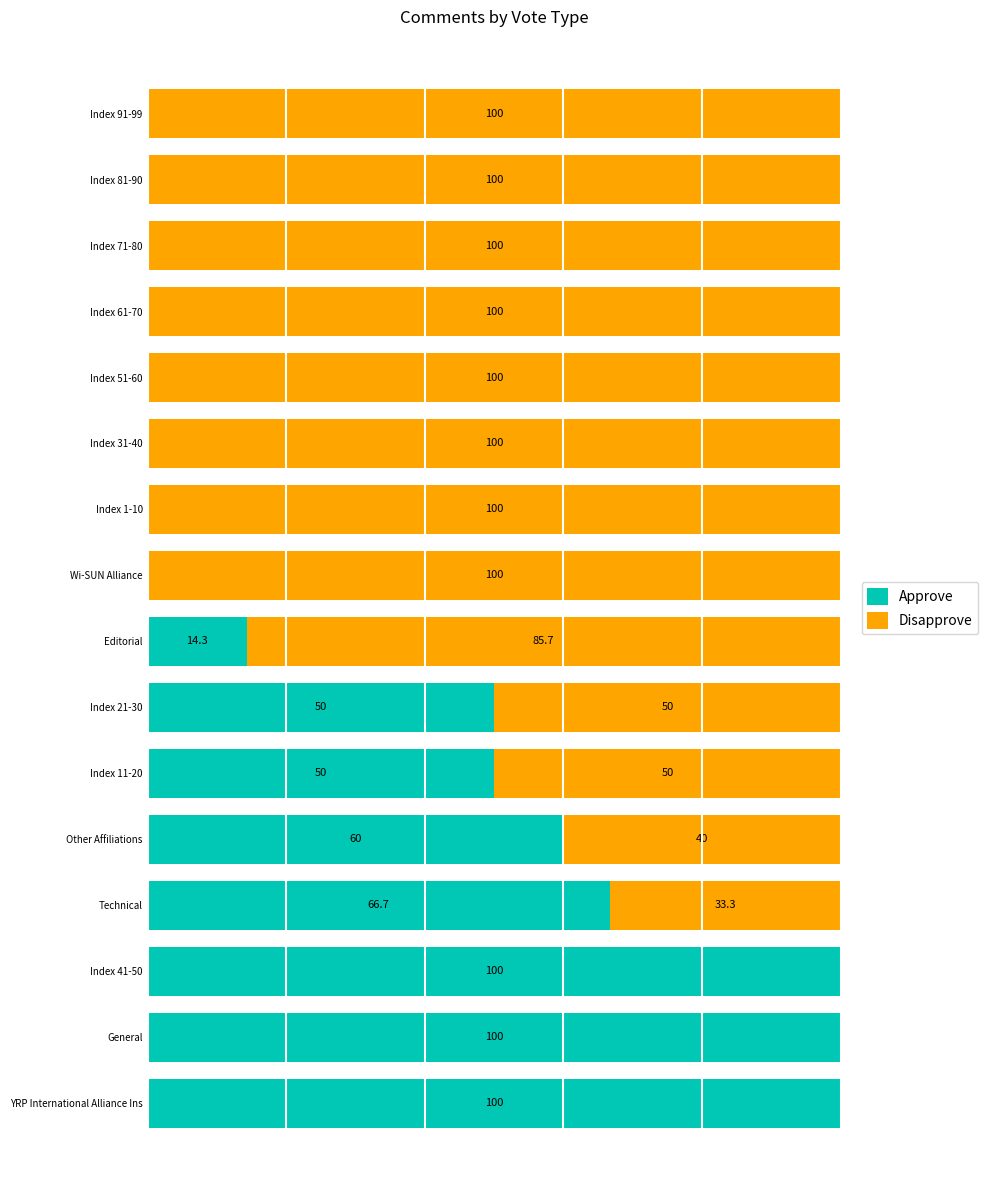

What are all the series names shown in the legend?

Approve, Disapprove